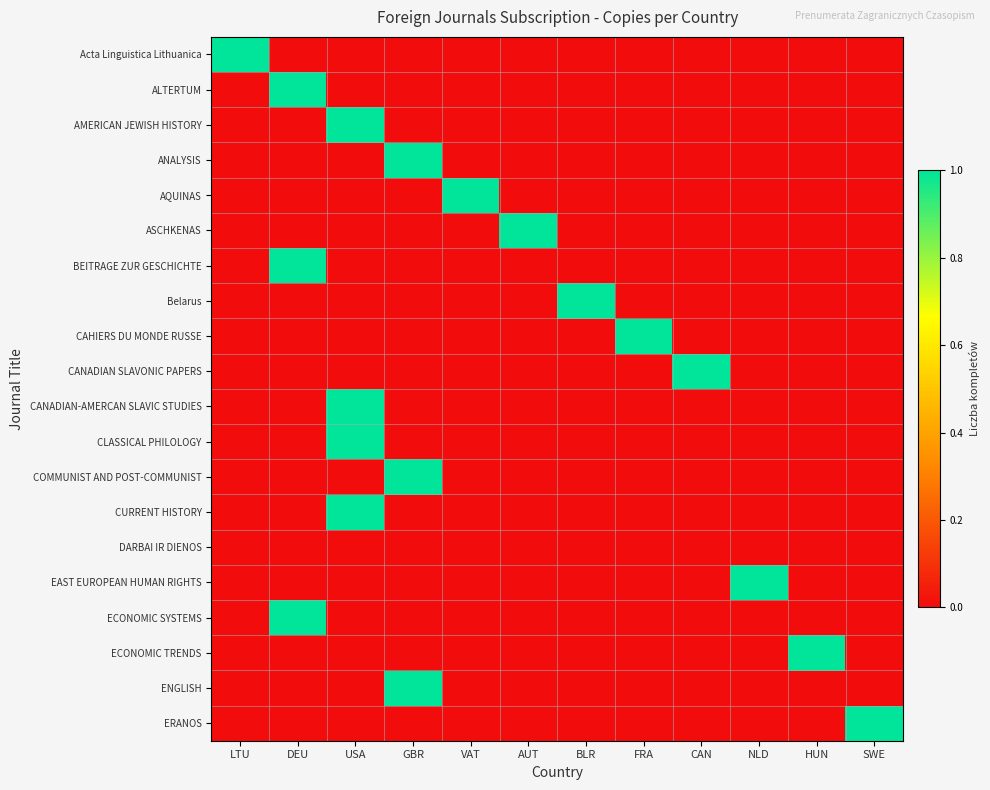

At USA, list the series in order from smallest to largest.

Acta Linguistica Lithuanica, ALTERTUM, ANALYSIS, AQUINAS, ASCHKENAS, BEITRAGE ZUR GESCHICHTE, Belarus, CAHIERS DU MONDE RUSSE, CANADIAN SLAVONIC PAPERS, COMMUNIST AND POST-COMMUNIST, DARBAI IR DIENOS, EAST EUROPEAN HUMAN RIGHTS, ECONOMIC SYSTEMS, ECONOMIC TRENDS, ENGLISH, ERANOS, AMERICAN JEWISH HISTORY, CANADIAN-AMERCAN SLAVIC STUDIES, CLASSICAL PHILOLOGY, CURRENT HISTORY